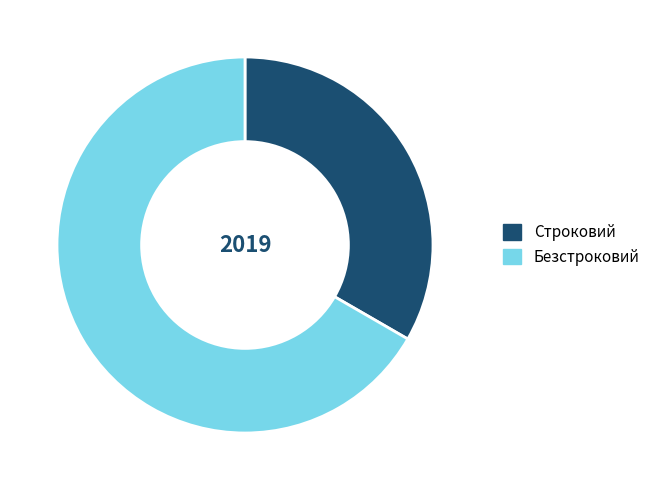

Does Строковий represent more than half of the total?

No